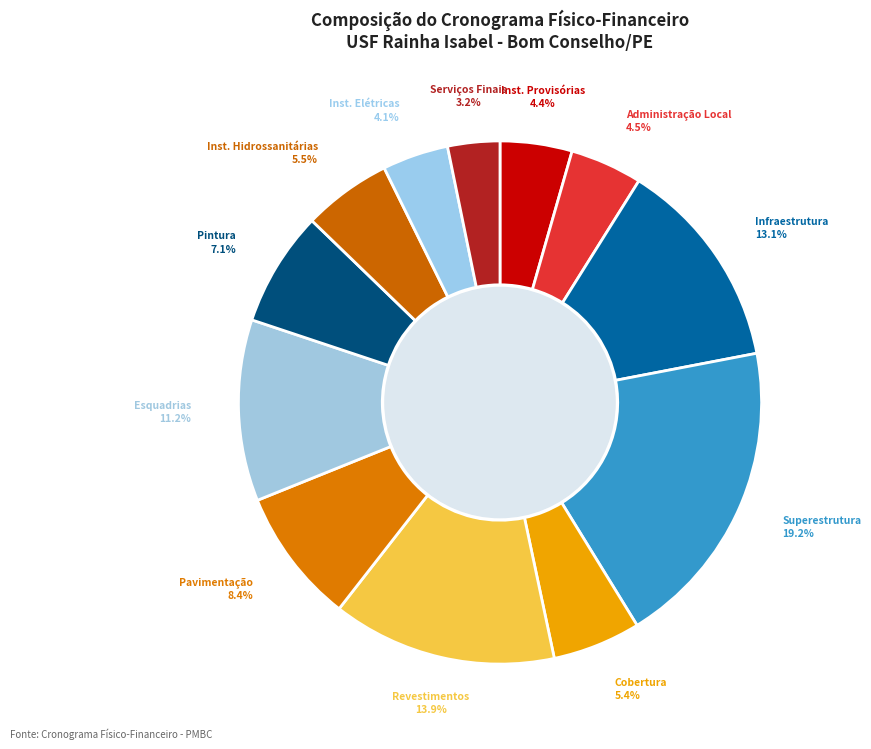

Which category has the biggest portion of the pie?

SUPERESTRUTURA